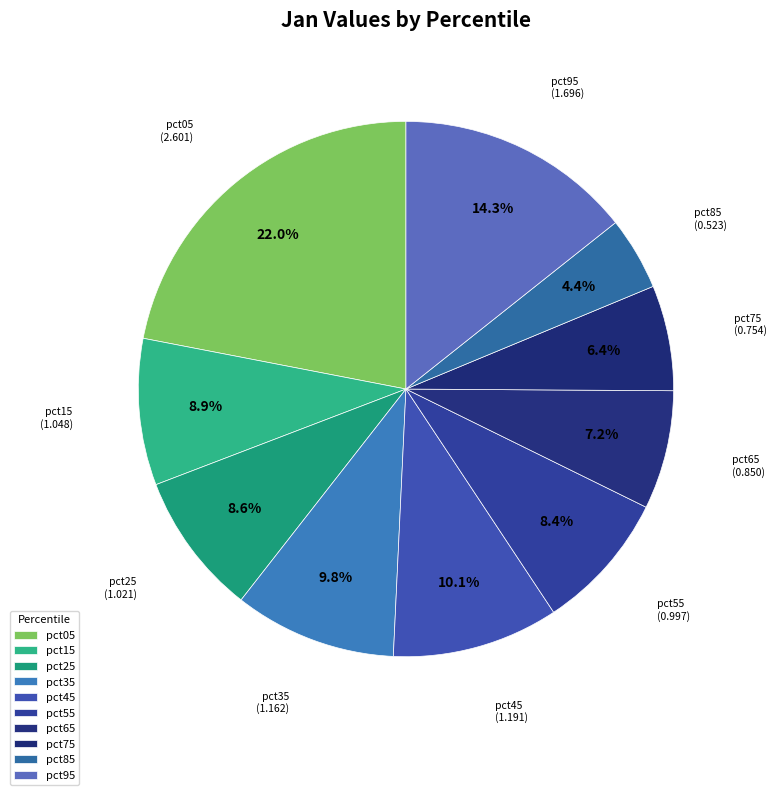

How many slices are in this pie chart?

10